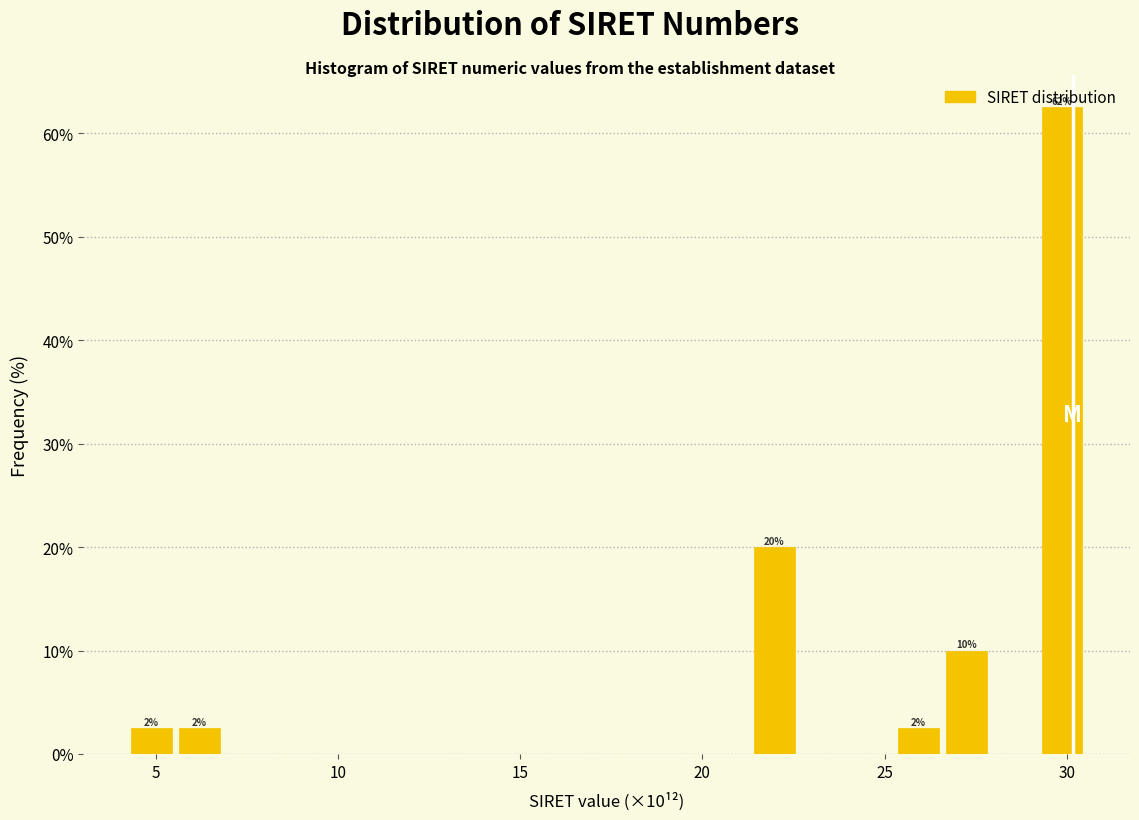

Around what value on the x-axis is the tallest bar? Give the approximate position of its centre, as read against the axis.

30.0